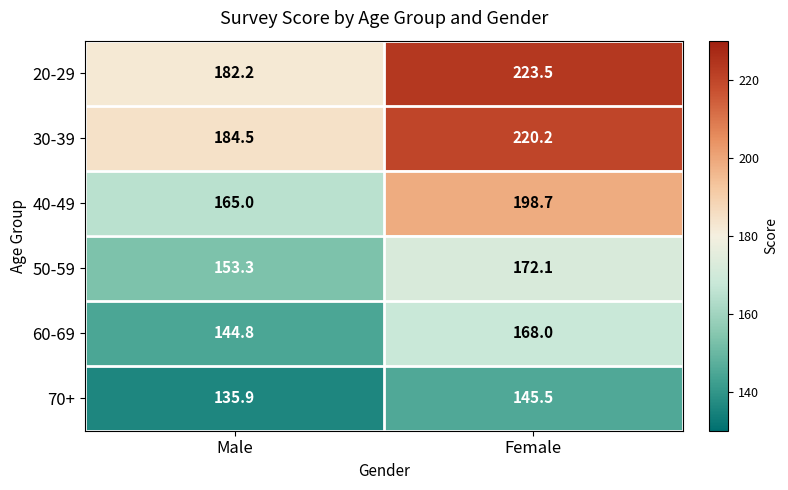

List the labels in order of 70+ value, smallest first.

Male, Female